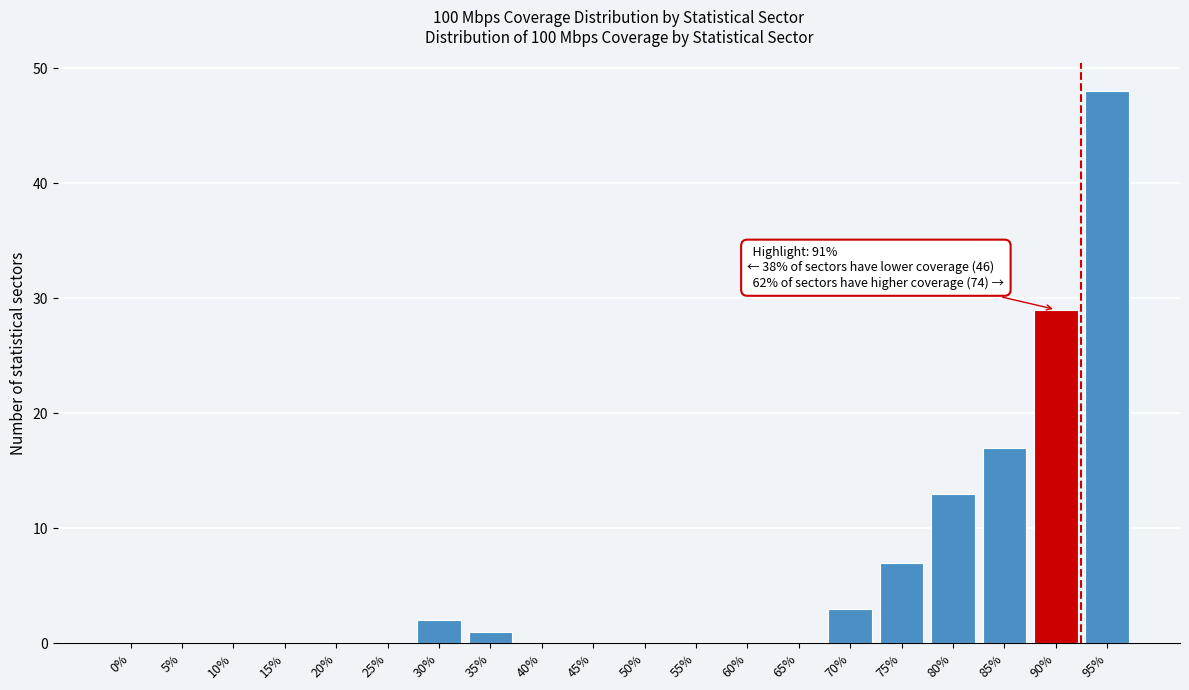

Reading left to right, list all the values displayed in this chart.

0%=0	5%=0	10%=0	15%=0	20%=0	25%=0	30%=2	35%=1	40%=0	45%=0	50%=0	55%=0	60%=0	65%=0	70%=3	75%=7	80%=13	85%=17	90%=29	95%=48